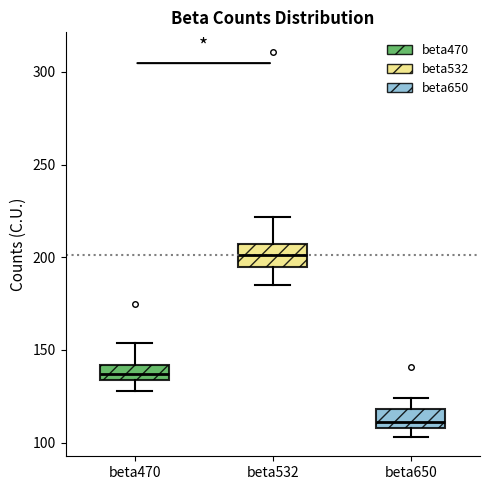

Which box has the highest median line?

beta532